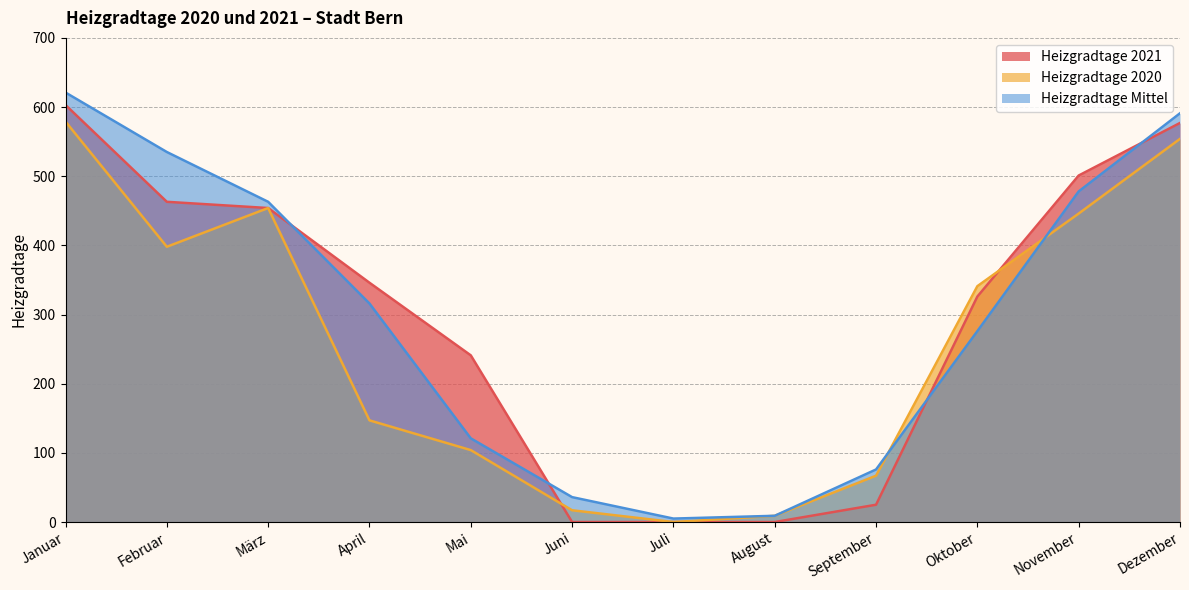

Which category has the lowest value in the Heizgradtage Mittel series?

Juli